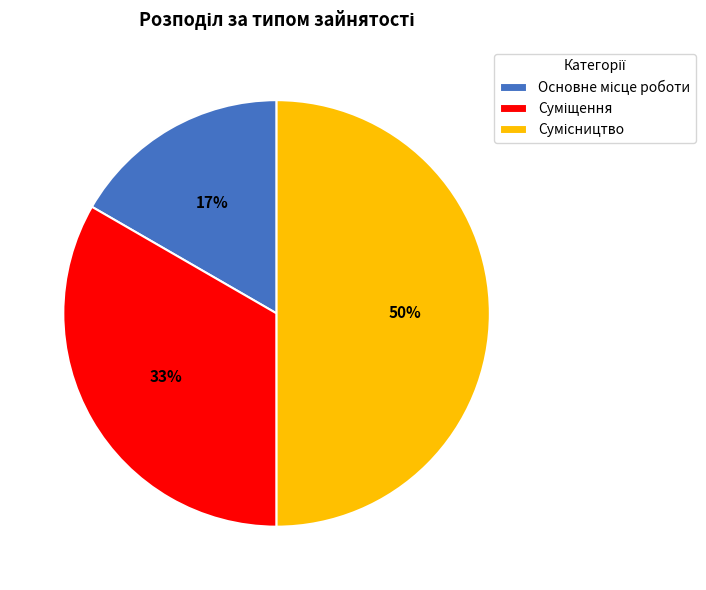

To the nearest percent, what is the average slice percentage?

33%